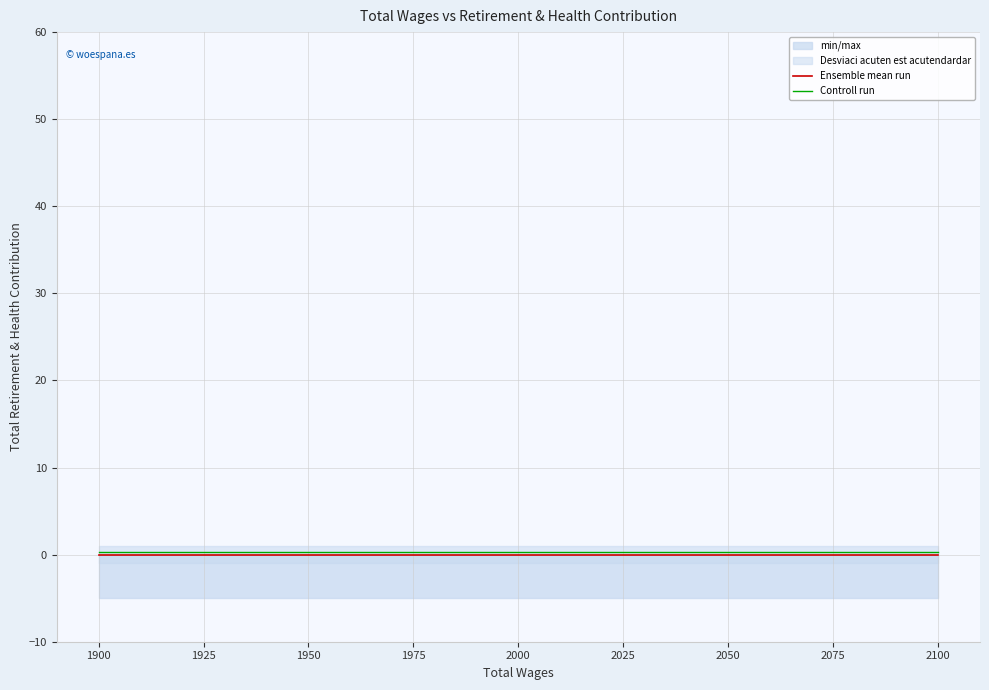

True or false: Controll run and Ensemble mean run intersect in this chart.

False